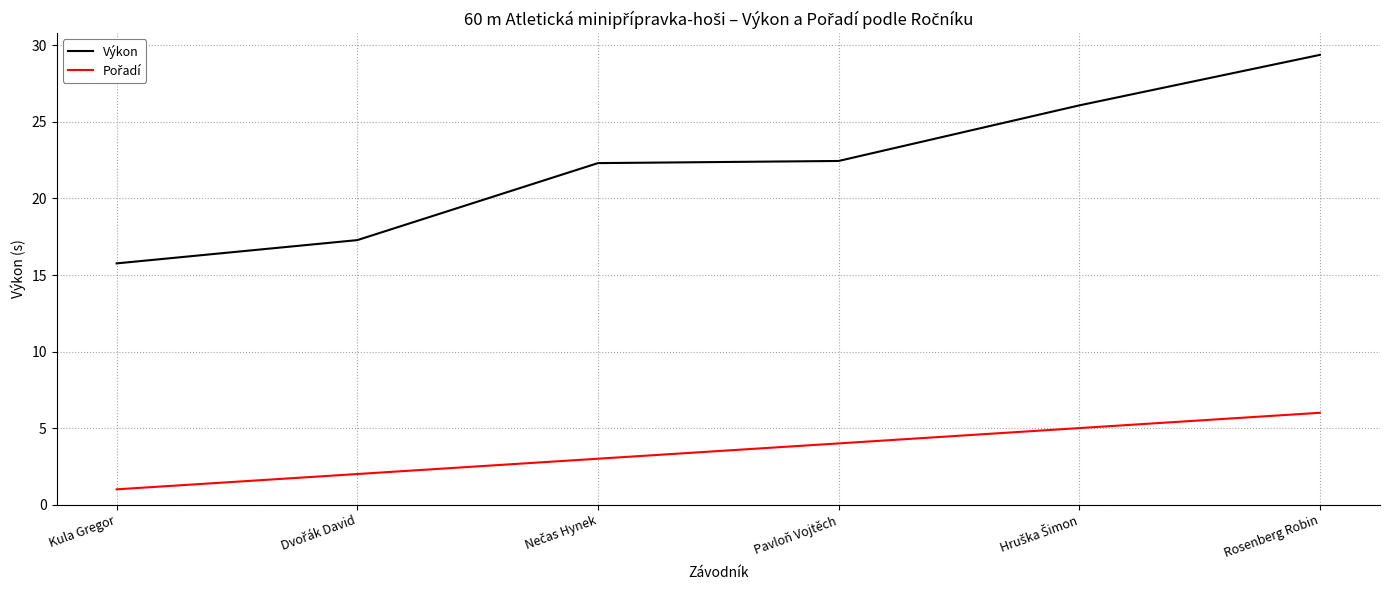

How many lines are shown in the chart?

2